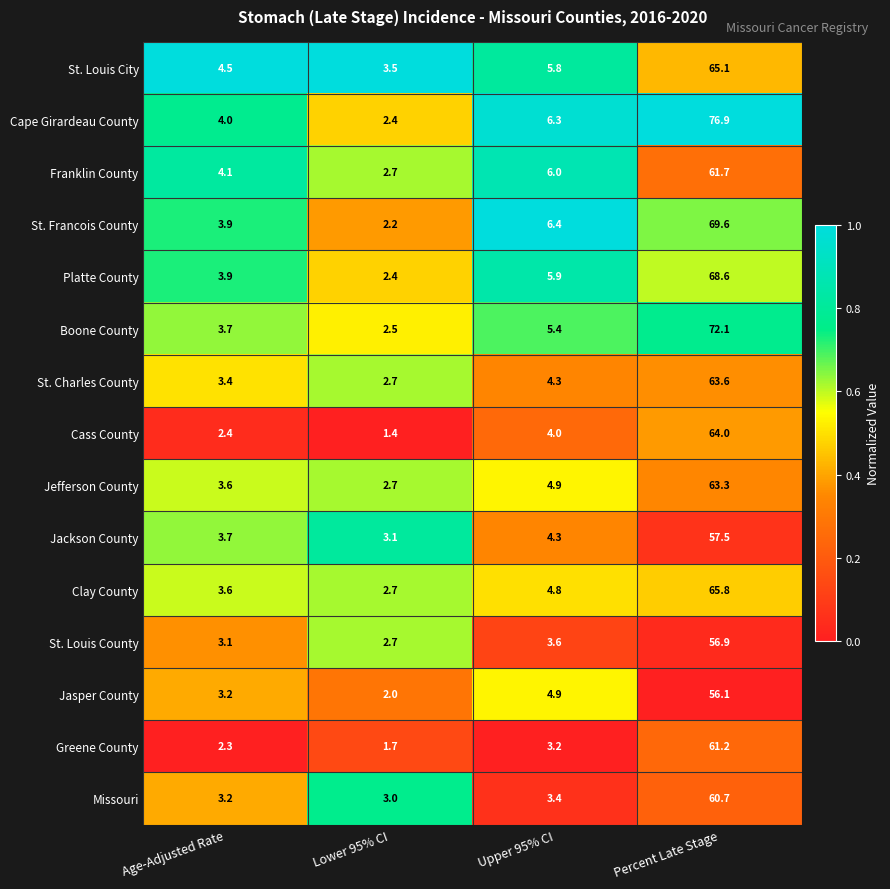

What is the sum of the Jasper County values at Lower 95% CI and Upper 95% CI?

6.9